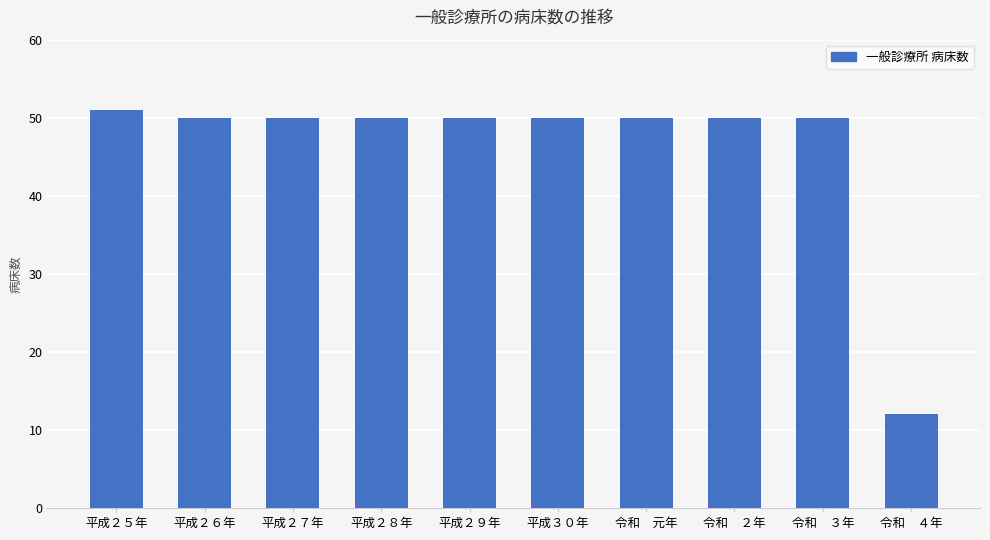

Reading left to right, transcribe all the data shown in this chart.

平成２５年=51	平成２６年=50	平成２７年=50	平成２８年=50	平成２９年=50	平成３０年=50	令和　元年=50	令和　２年=50	令和　３年=50	令和　４年=12